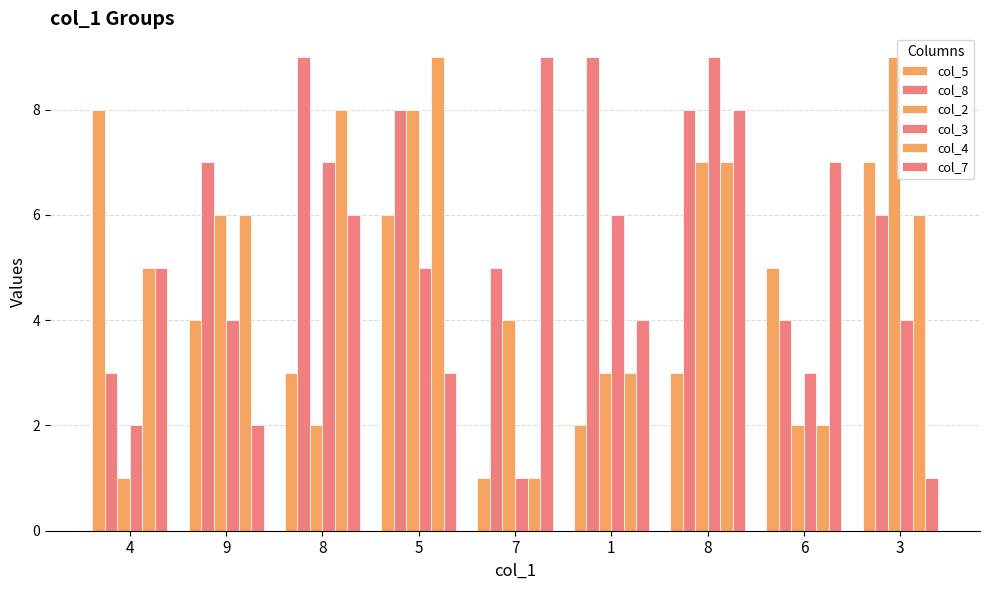

At how many categories does at least one series exceed 6?

9